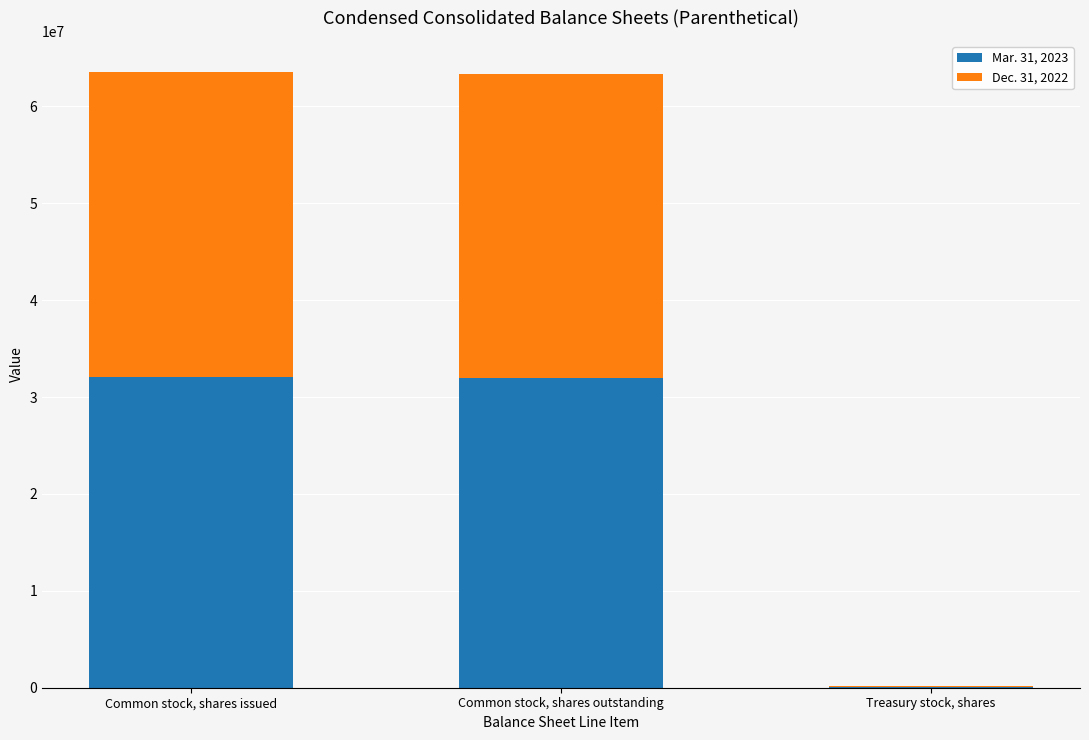

Where is Mar. 31, 2023 nearest to the value 16071542?

Common stock, shares outstanding